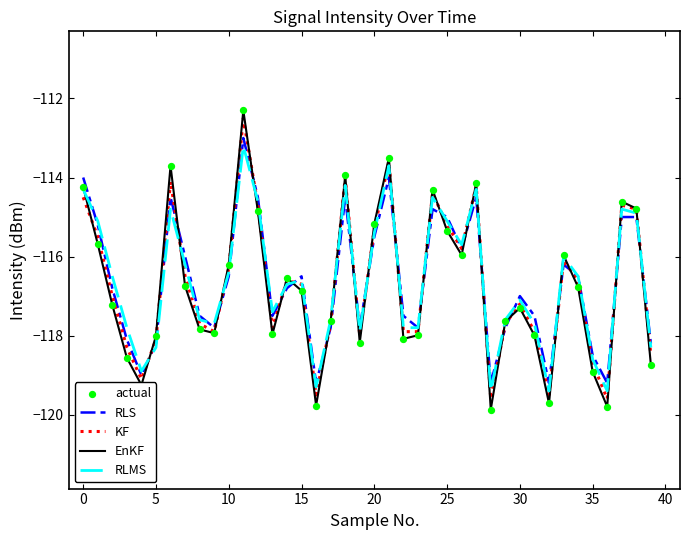

What is the smallest value displayed?

-119.9